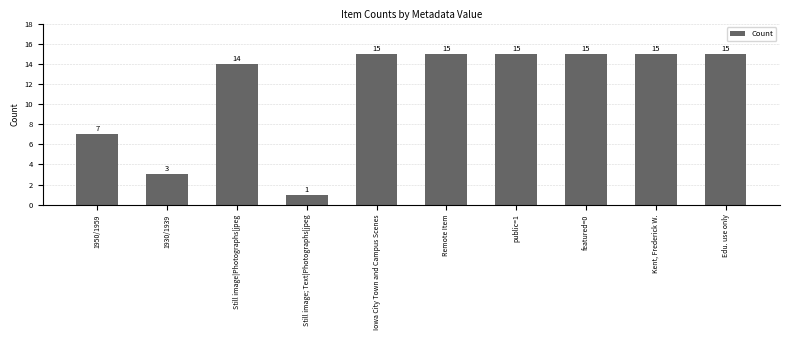

What is the label of the 5th bar from the left?

Iowa City Town and Campus Scenes